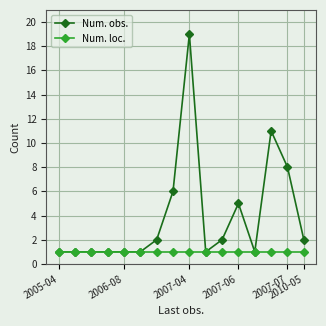

Does the chart have visible grid lines?

Yes